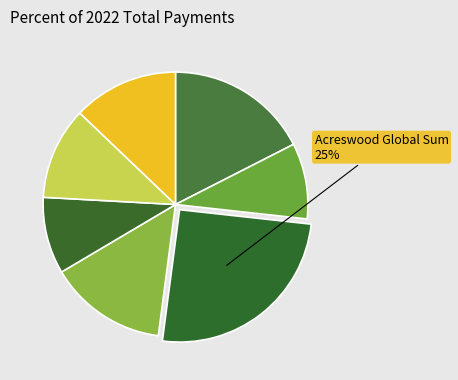

Count the number of slices in the pie.

7